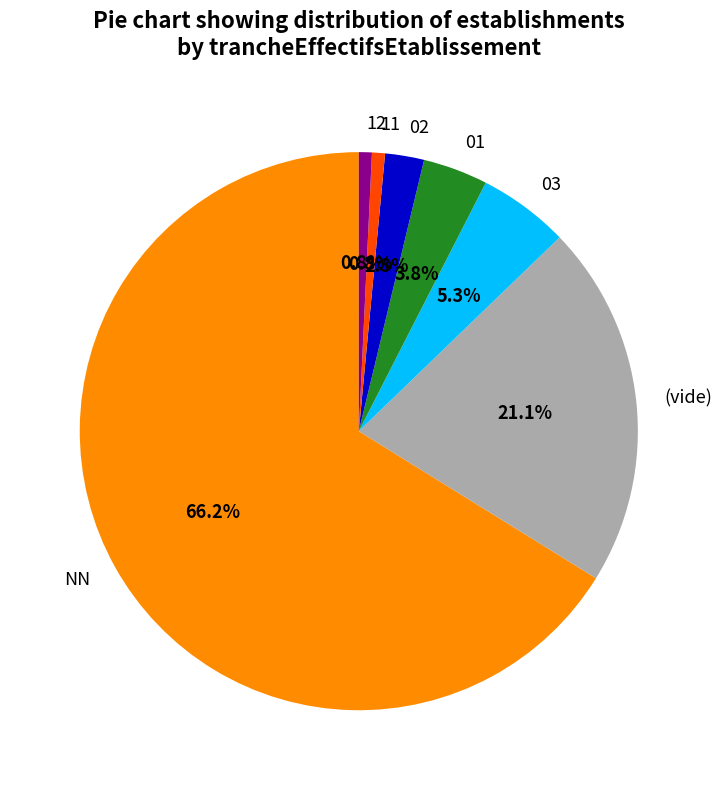

Which has a higher value, 03 or NN?

NN